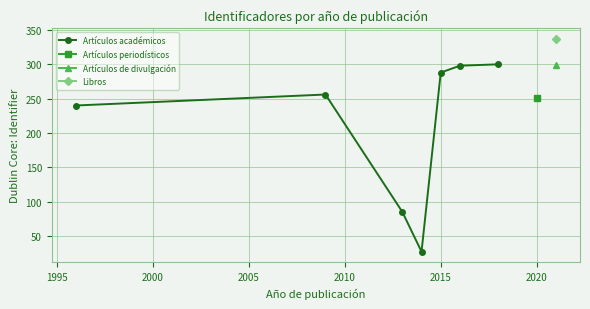

How many interior local valleys does the Artículos académicos series have?

1